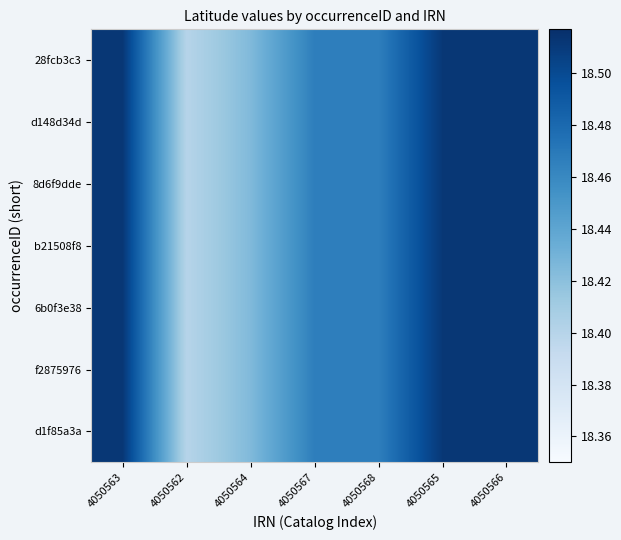

At which category is the sum across all series the highest?

4050563